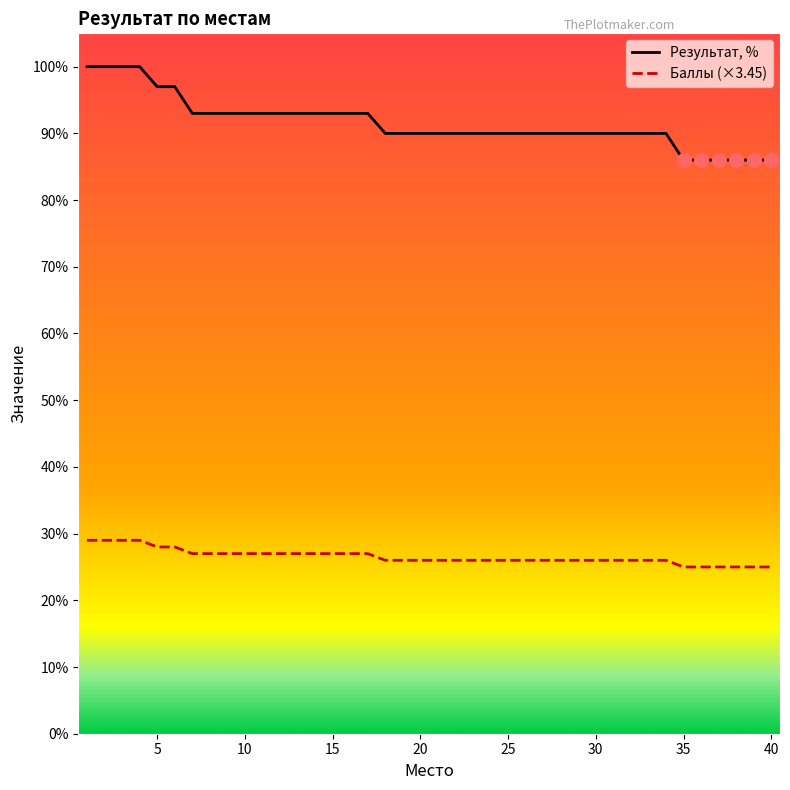

Which series has the widest spread of values?

Результат, %